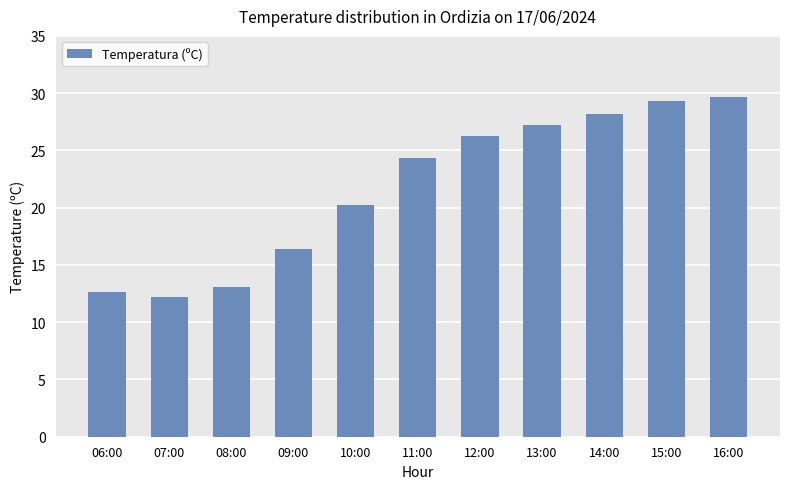

What is the label of the 2nd bar from the right?

15:00